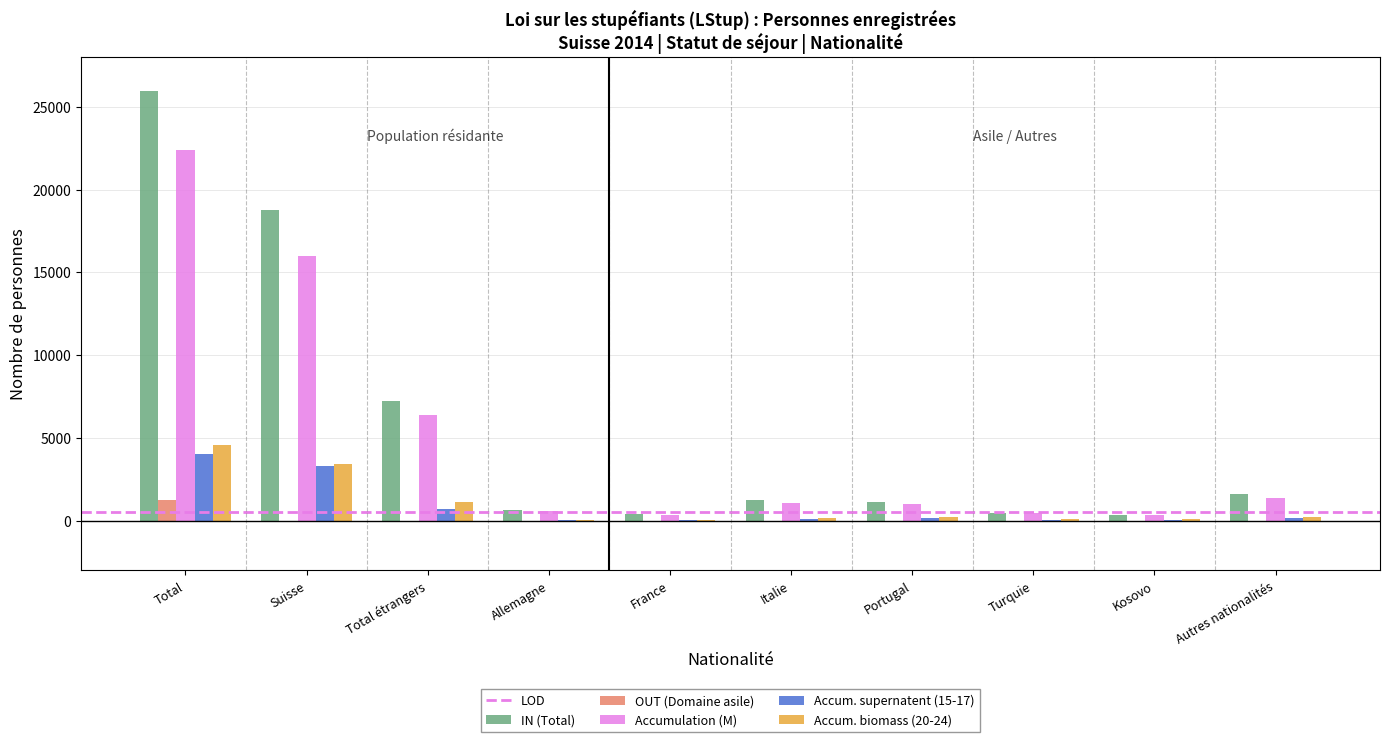

The value of IN (Total) at Suisse is 7886. True or false?

False